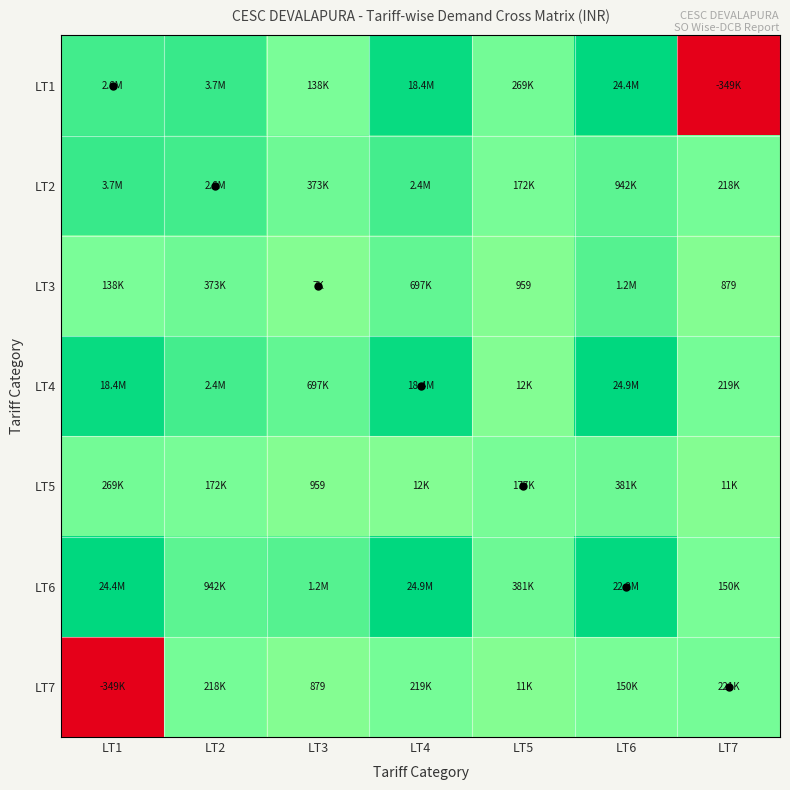

Rank the series by their maximum value, from lowest to highest.

LT7, LT5, LT3, LT2, LT1, LT4, LT6